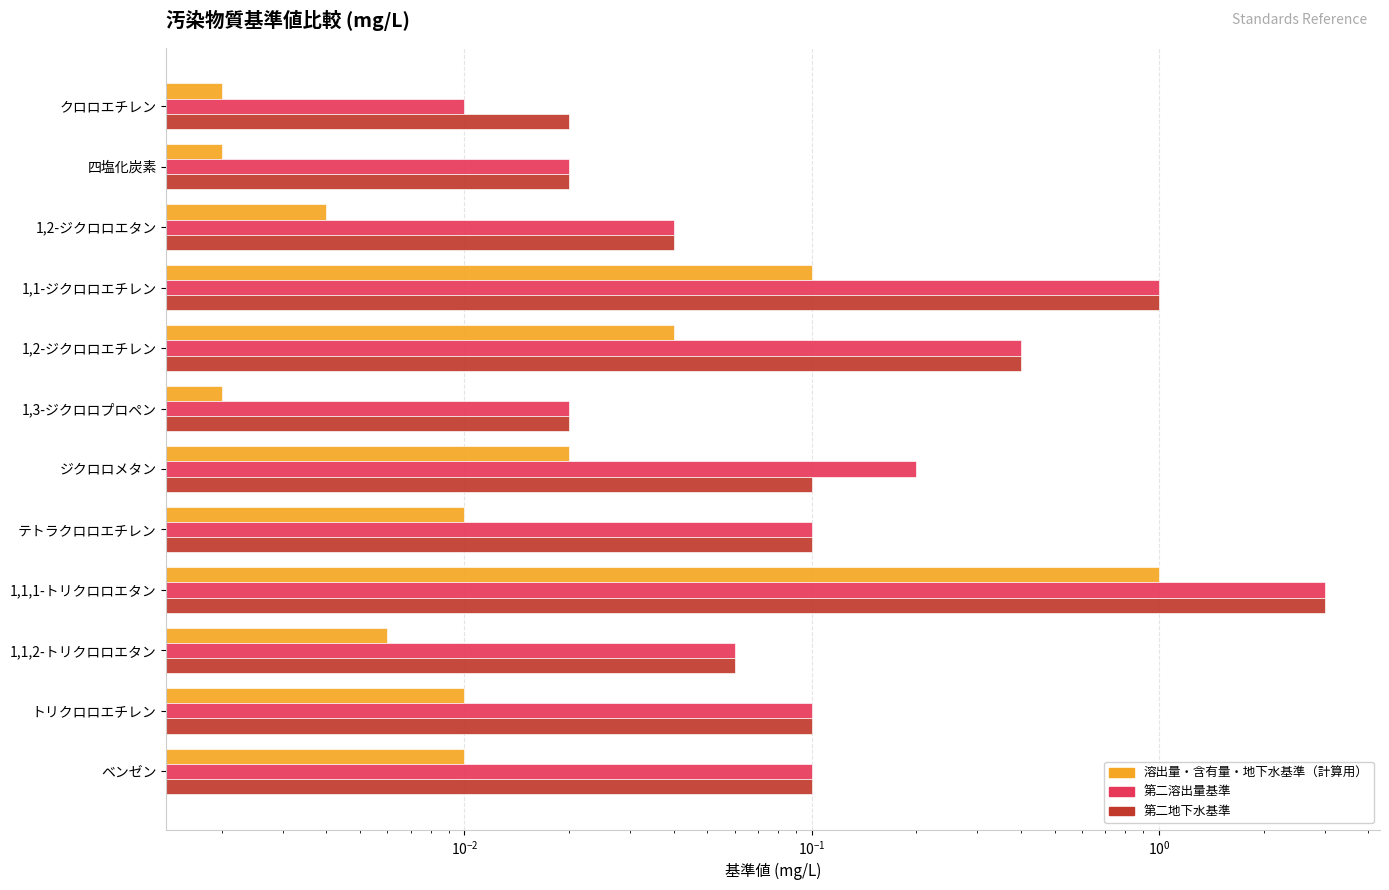

Which series has the largest total across all categories?

第二溶出量基準